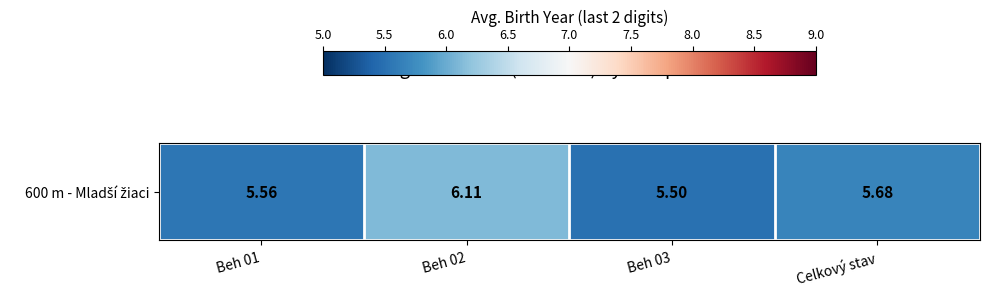

Read the value at Beh 03.

5.5